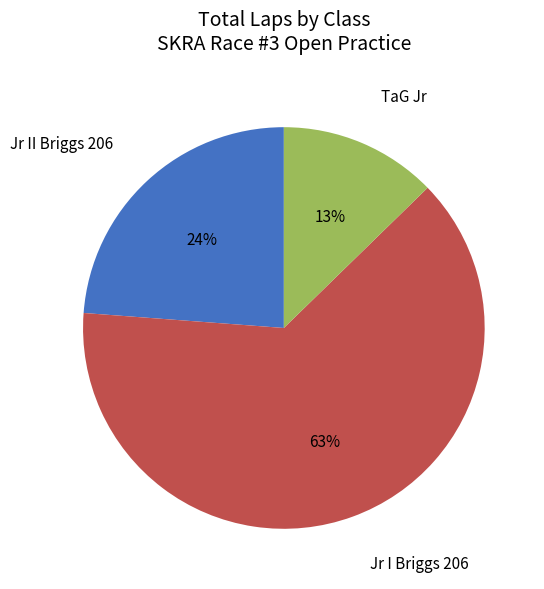

To the nearest percent, what is the average slice percentage?

33%